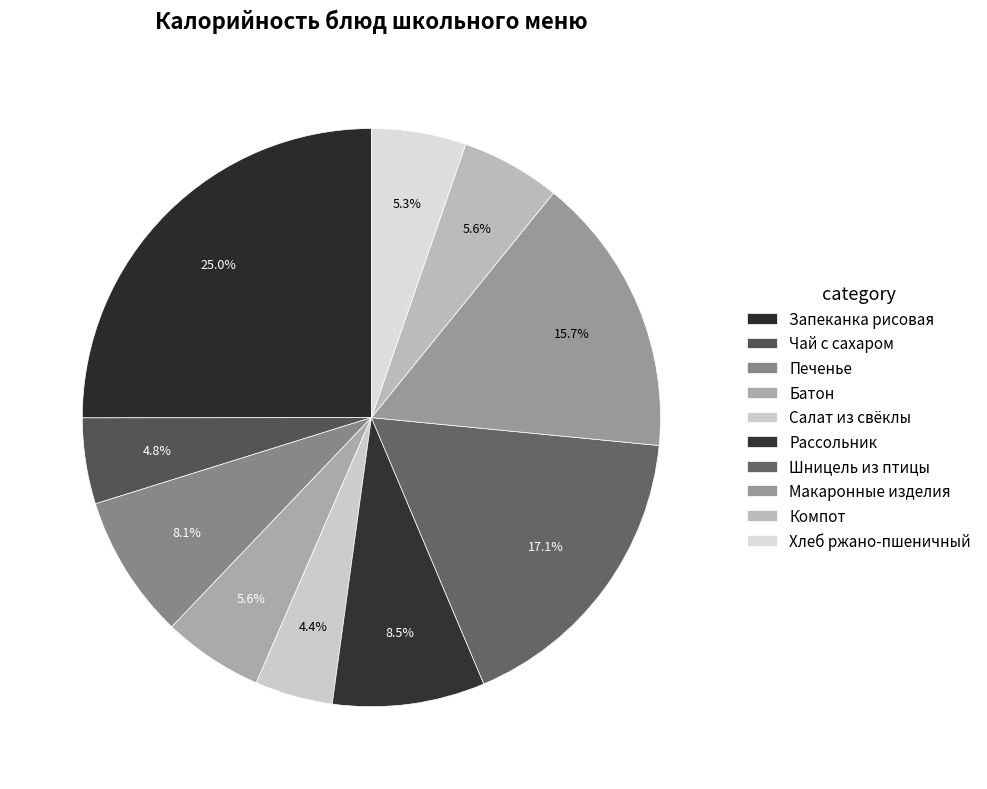

Which slice is the smallest?

Салат из свёклы